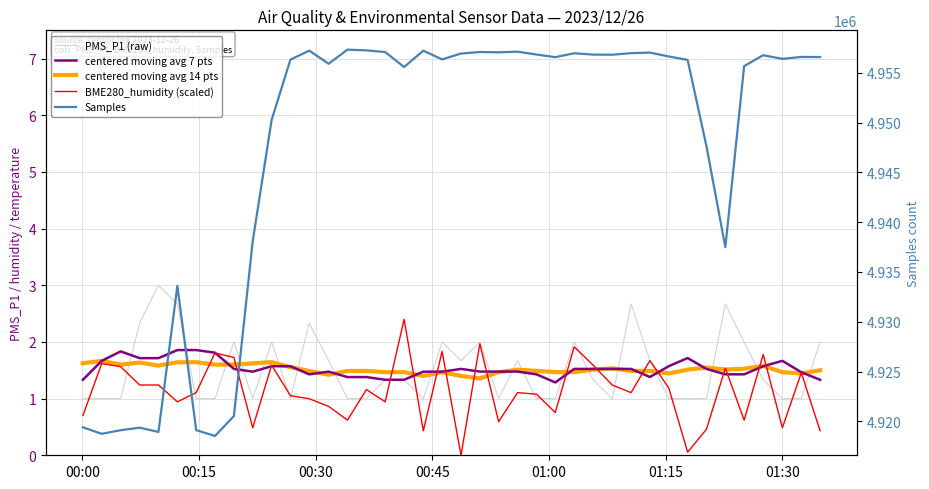

List the series in order of their peak value, lowest first.

centered moving avg 14 pts, centered moving avg 7 pts, BME280_humidity (scaled), PMS_P1 (raw), Samples